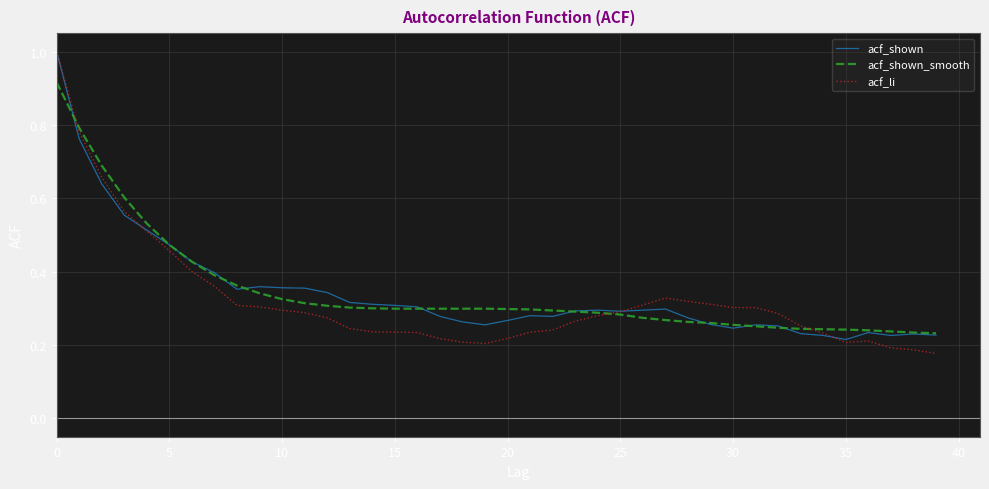

Which series has the largest range (max minus min)?

acf_li